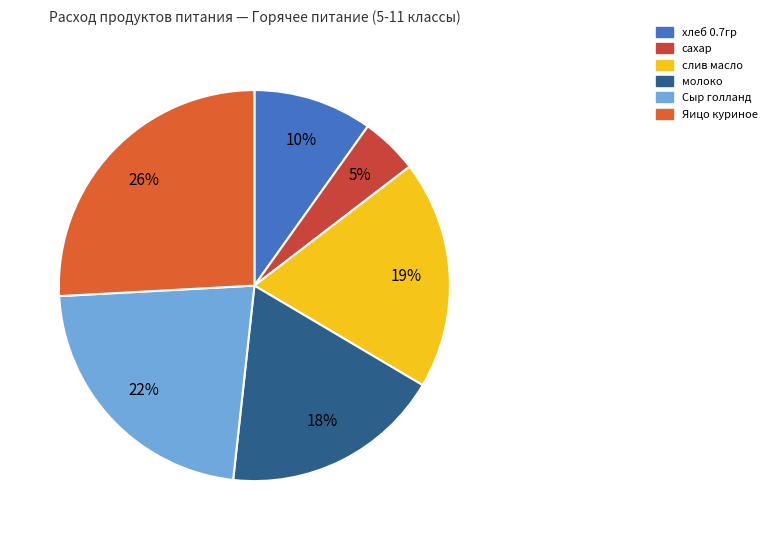

What is the smallest slice in the pie chart?

сахар